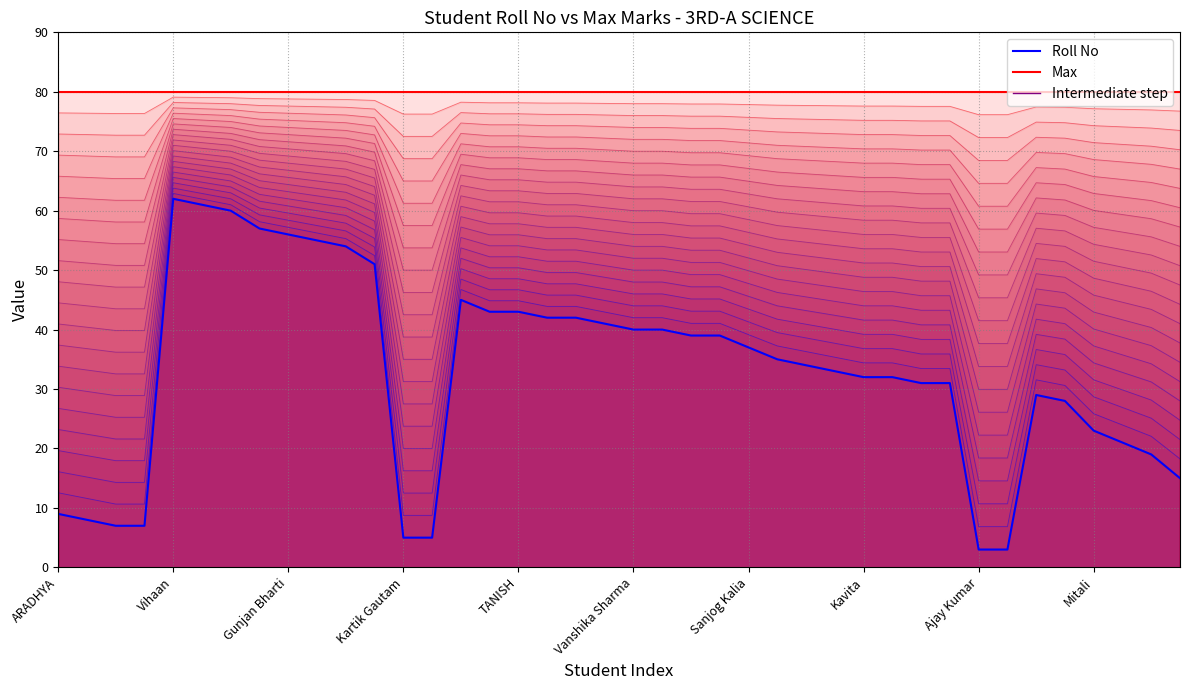

What is the sum of the Max (line) values at ARADHYA and 13?

160